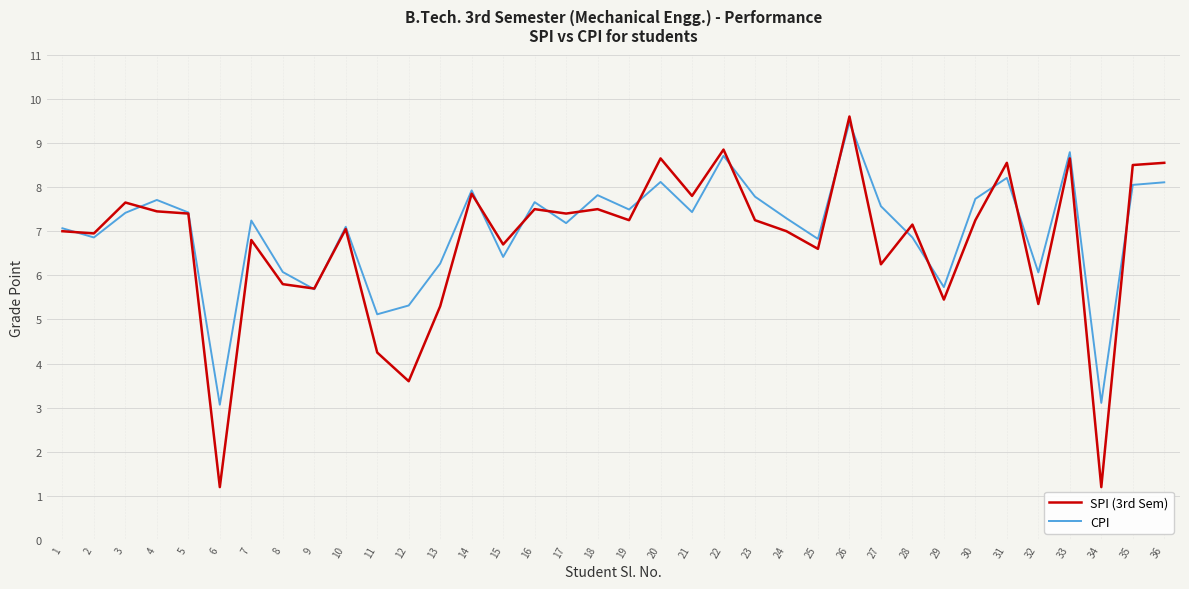

Where is the first local minimum for CPI?

2